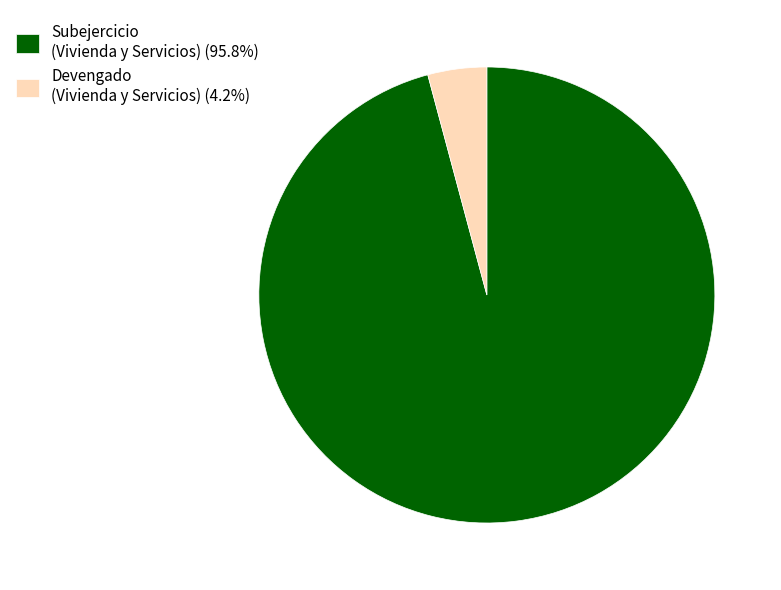

Is the sum of Devengado (Vivienda y Servicios) (4.2%) and Subejercicio (Vivienda y Servicios) (95.8%) greater than half?

Yes